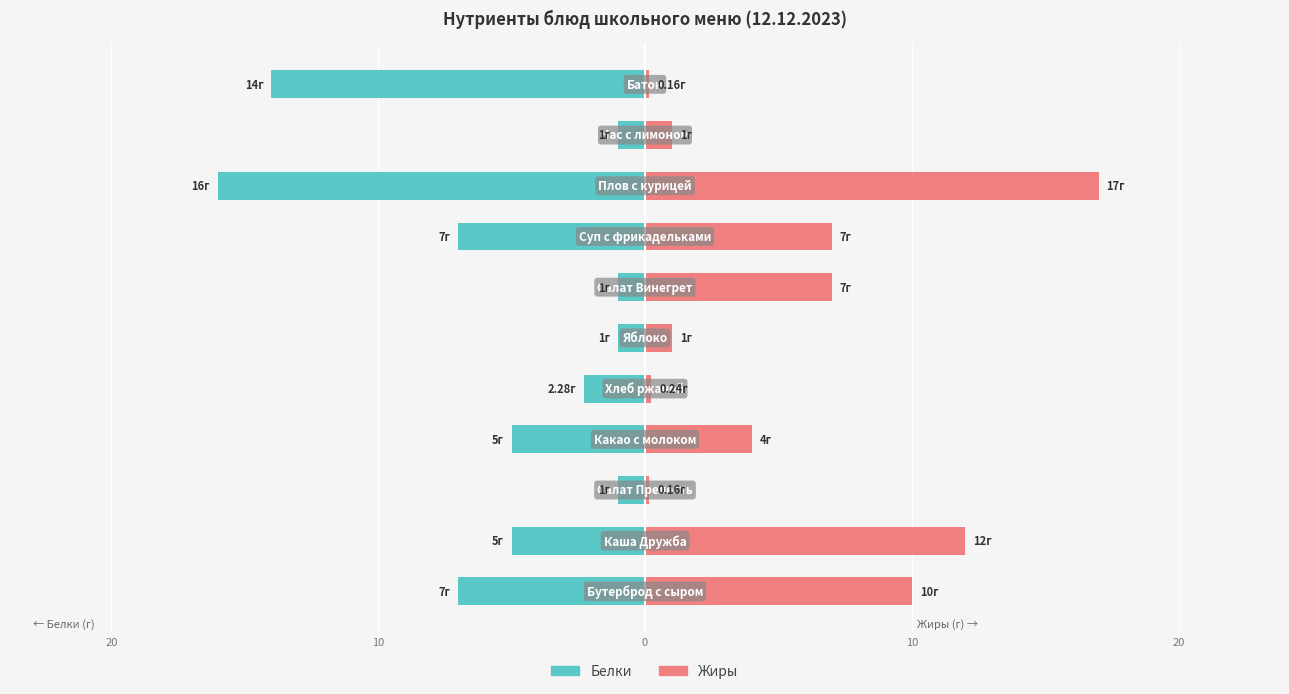

How many bars are there in each group?

2